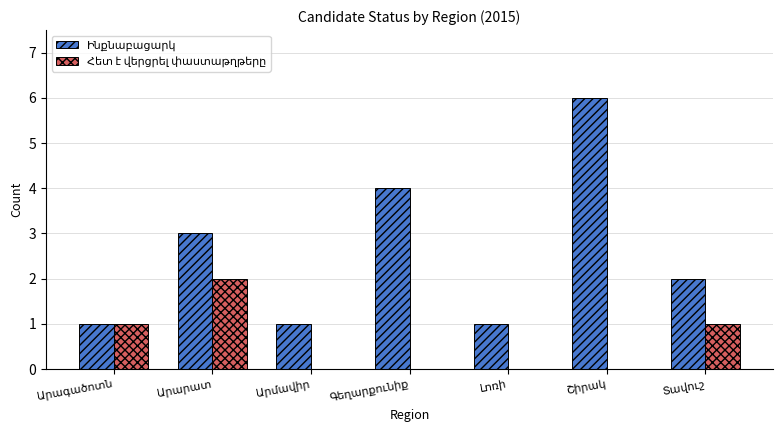

How many groups of bars are there?

7